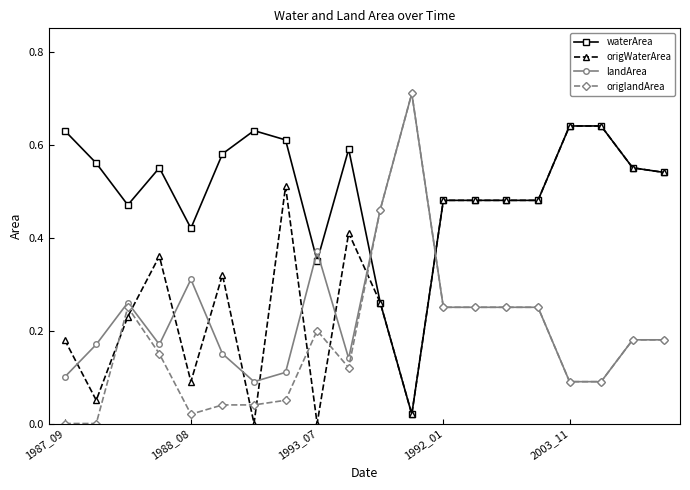

True or false: origlandArea has more than 0 points higher than both neighbors.

True